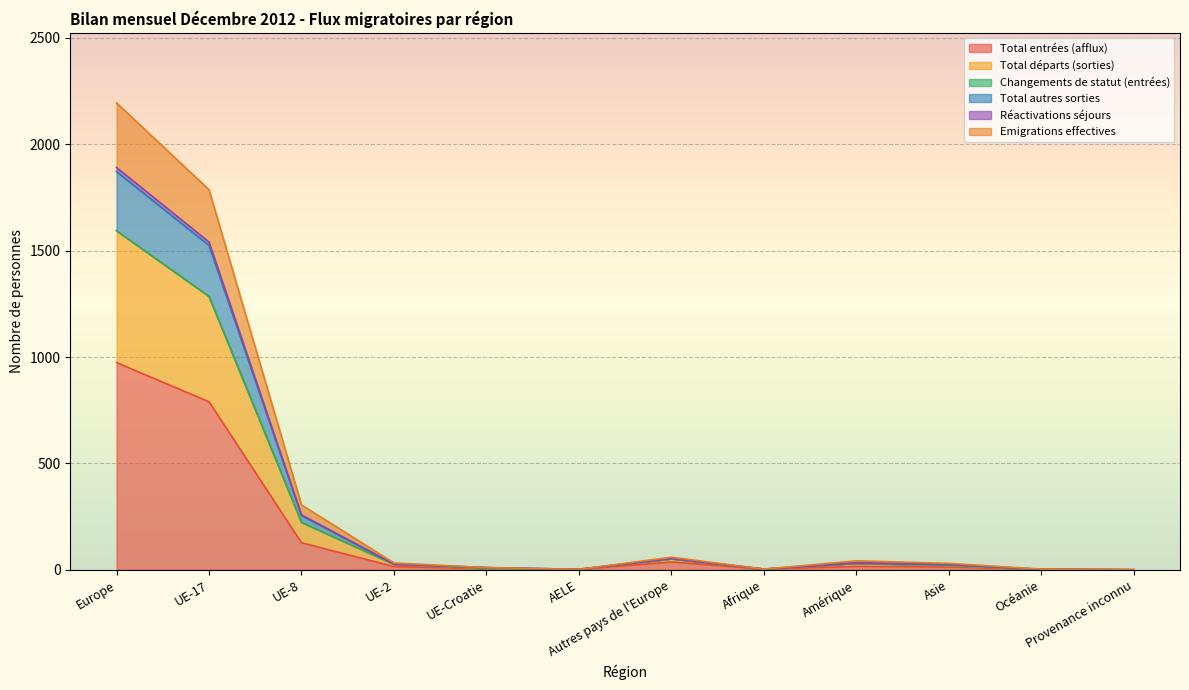

What is the value of the Total autres sorties point at the 6th from the left?

2